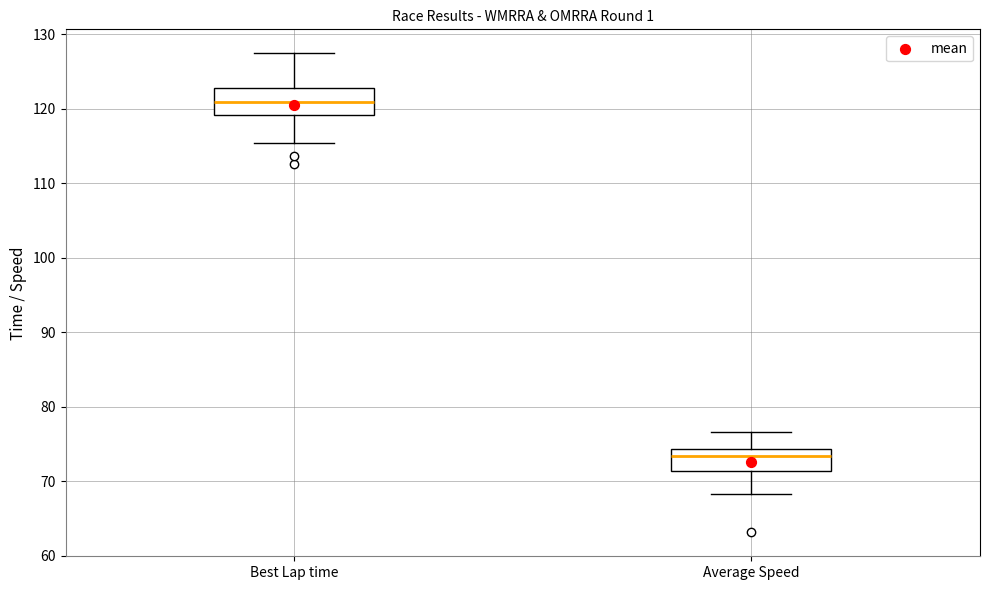

Which box has the highest median line?

Best Lap time